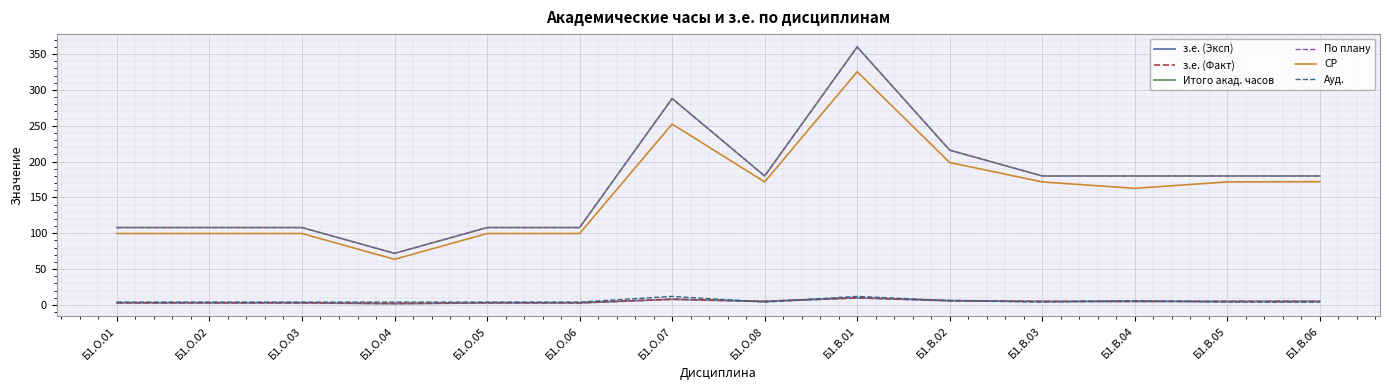

What is the sum of all з.е. (Эксп) values?

66.0